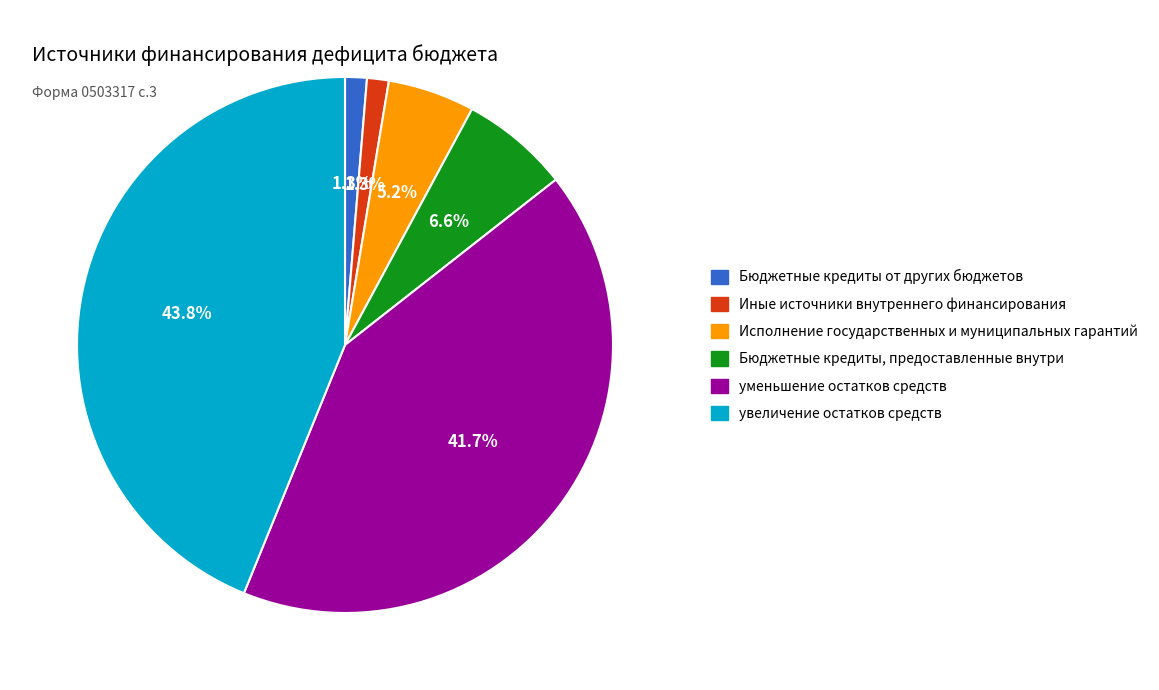

Which category has the biggest portion of the pie?

увеличение остатков средств